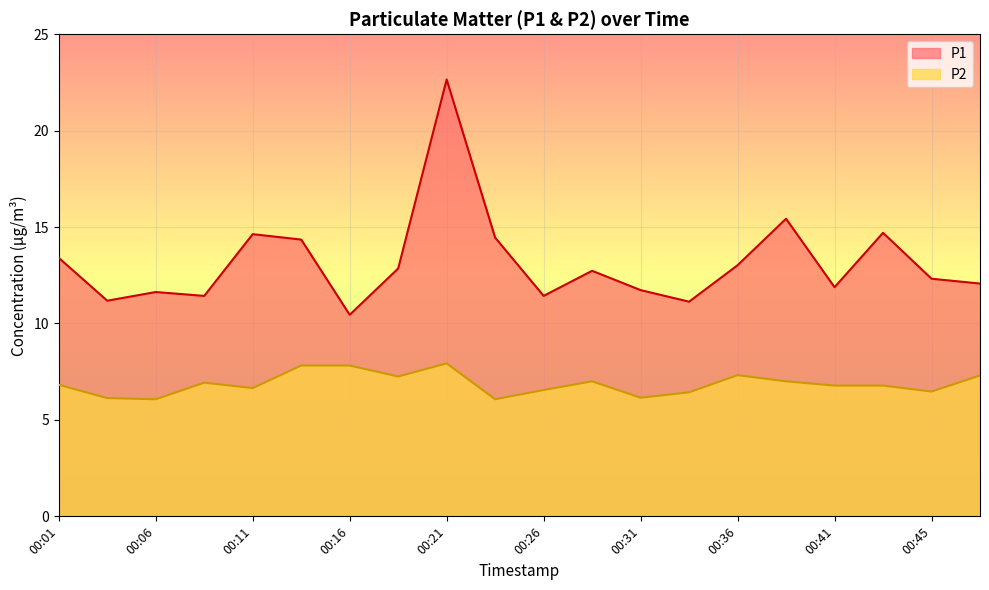

What is the value of the P1 point at the 16th from the left?

15.4